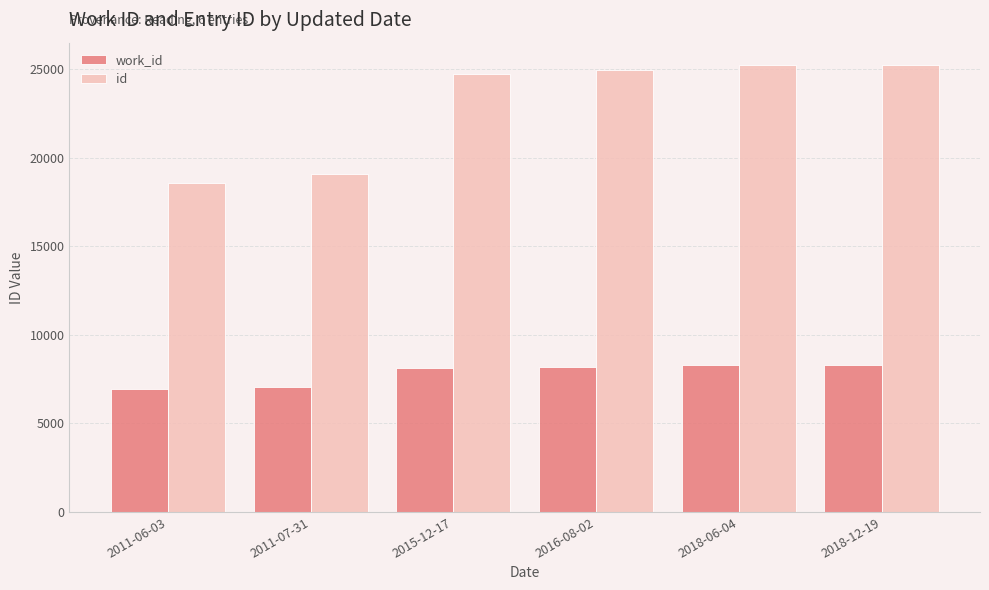

What is the difference between the id values at 2016-08-02 and 2018-12-19?

285